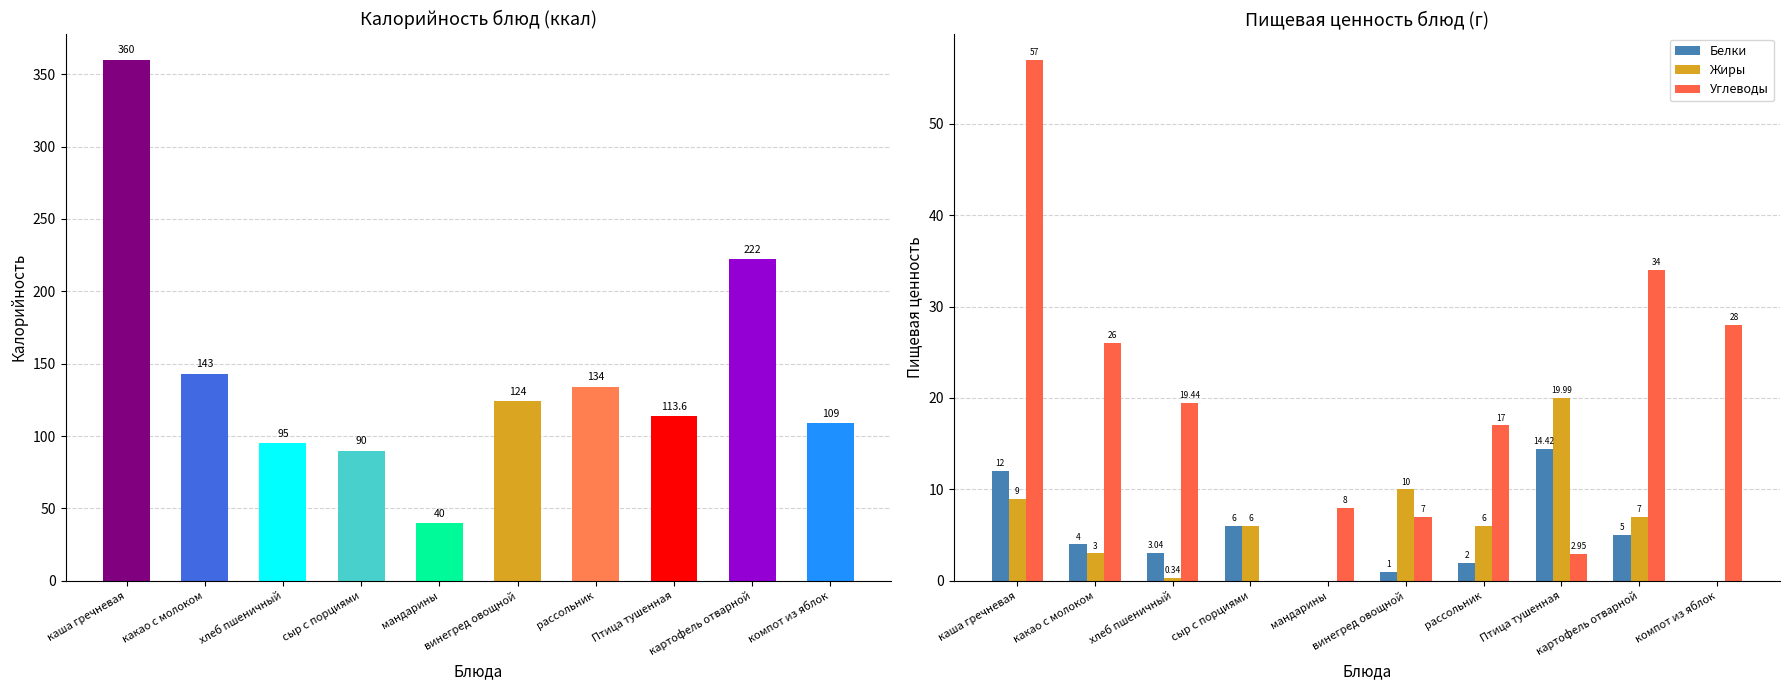

At how many categories does at least one series exceed 39?

10